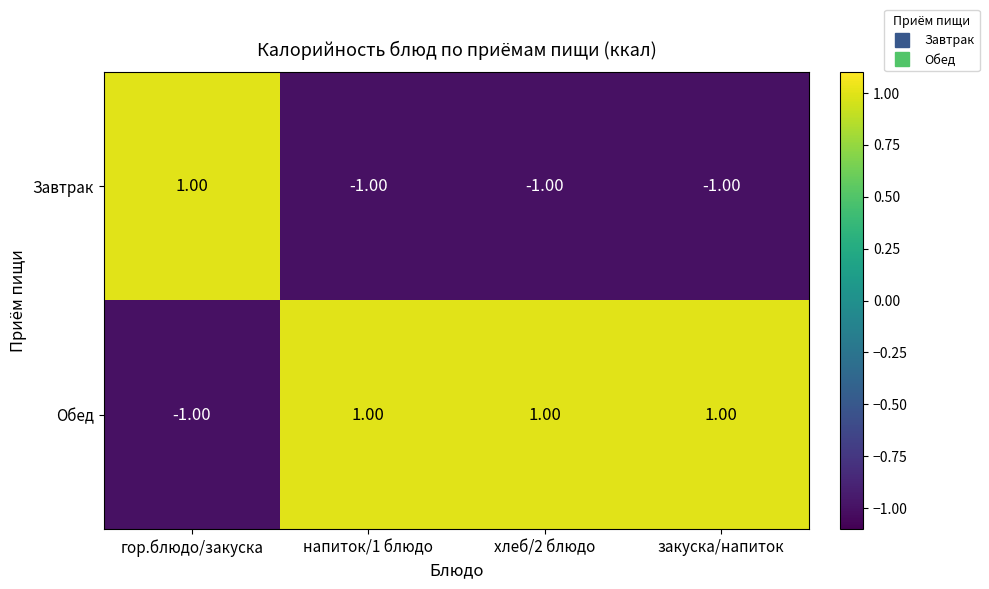

Rank the series at гор.блюдо/закуска from lowest to highest value.

Обед, Завтрак